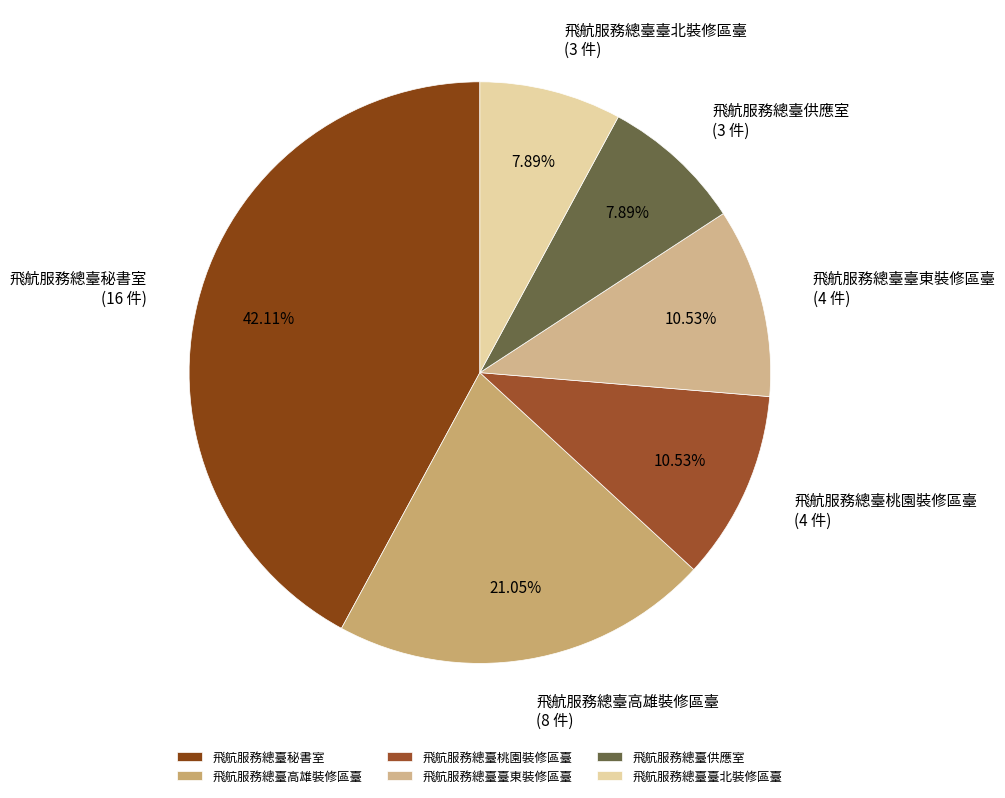

Which slice is the largest?

飛航服務總臺秘書室